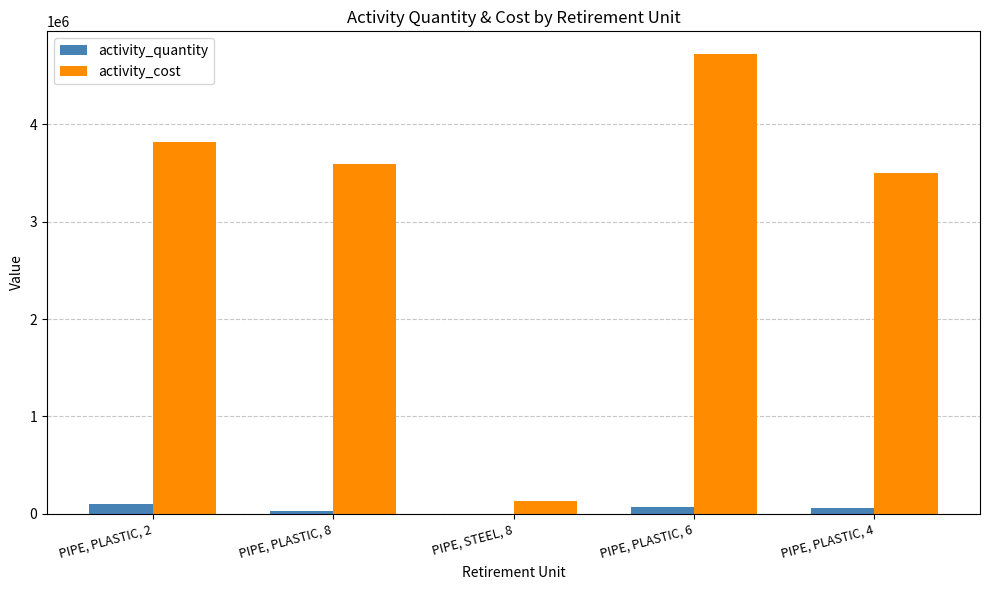

At which label does activity_cost first exceed 3593853?

PIPE, PLASTIC, 2